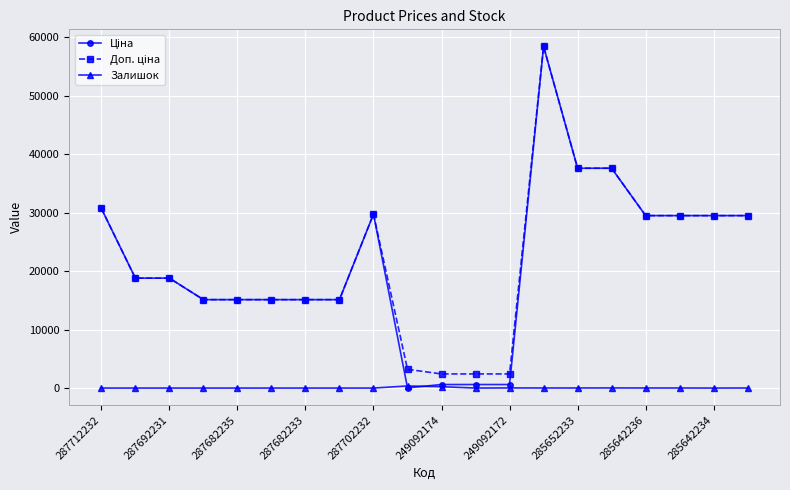

At how many categories does at least one series exceed 28066?

9